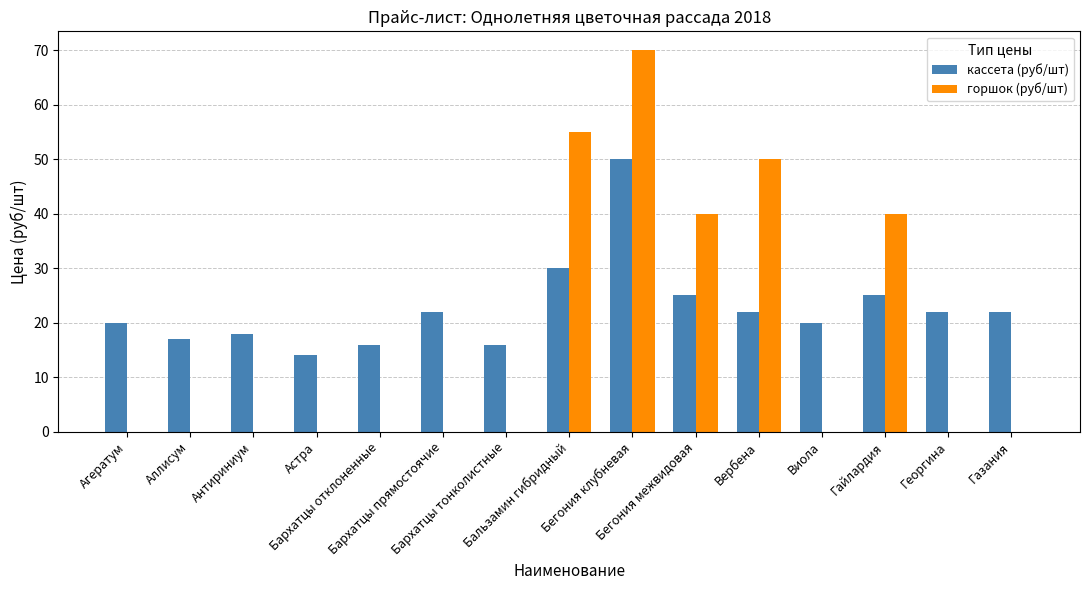

Count the number of data series in this chart.

2